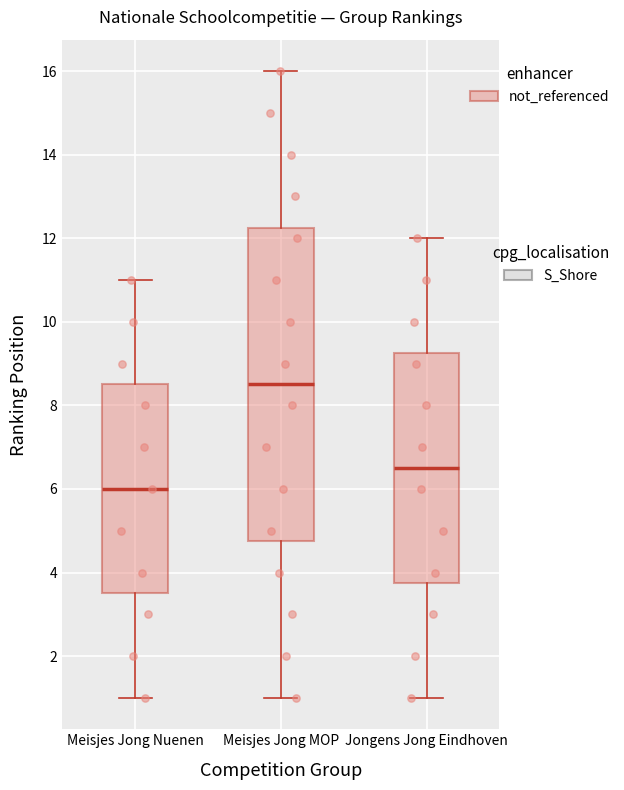

Reading left to right, read every box against the y-axis: the position of its median line, the range the box covers, and the ends of its whiskers. The values are not printed on the chart, so give them approximately, as read against the axis.

Meisjes Jong Nuenen: median 6.0, box 3.6 to 8.6, whiskers 1.0 to 11.0
Meisjes Jong MOP: median 8.6, box 4.8 to 12.2, whiskers 1.0 to 16.0
Jongens Jong Eindhoven: median 6.6, box 3.8 to 9.2, whiskers 1.0 to 12.0